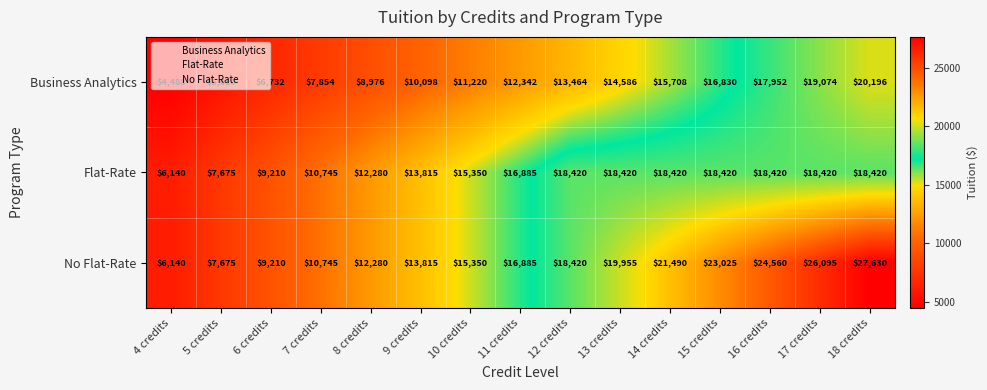

Which category has the lowest value in the No Flat-Rate series?

4 credits